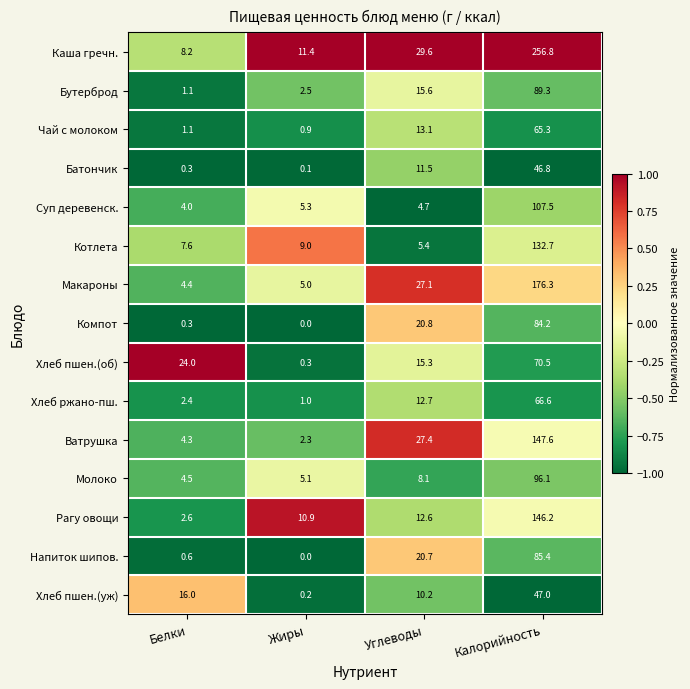

Read the Молоко value at Калорийность.

96.1